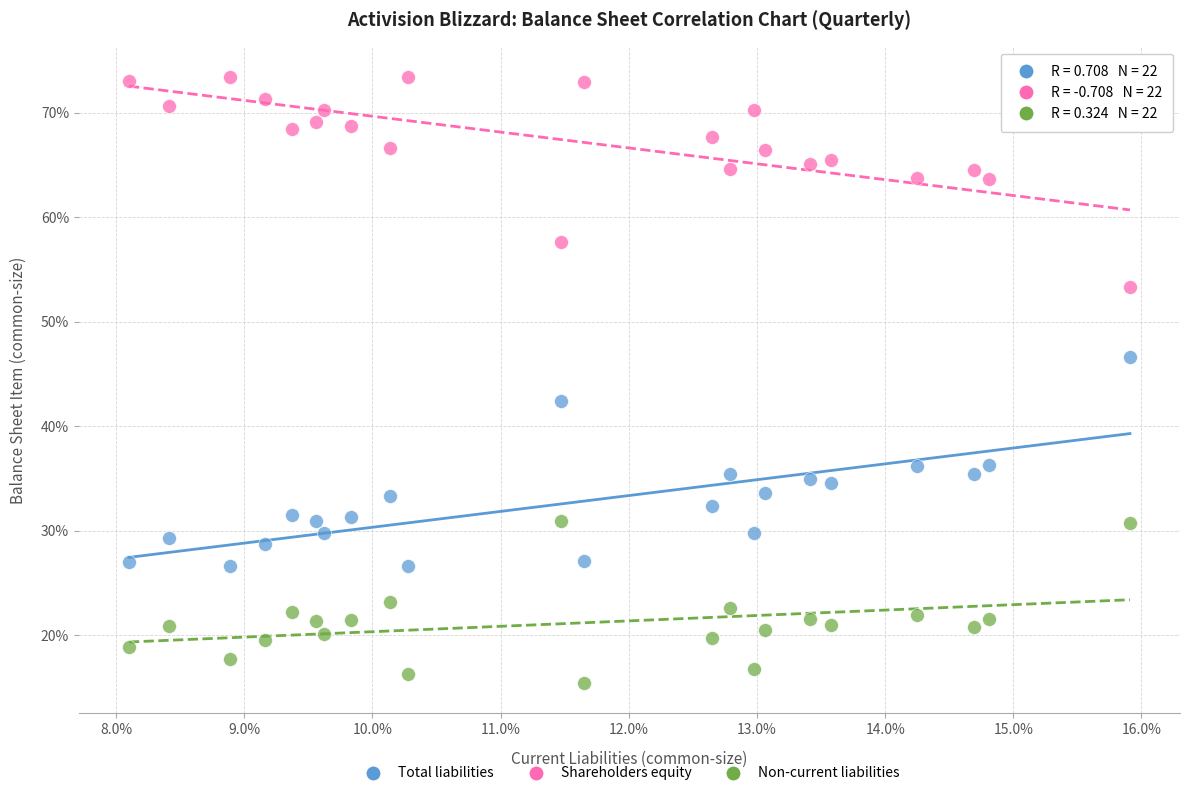

What are all the series names shown in the legend?

Total liabilities, Shareholders equity, Non-current liabilities